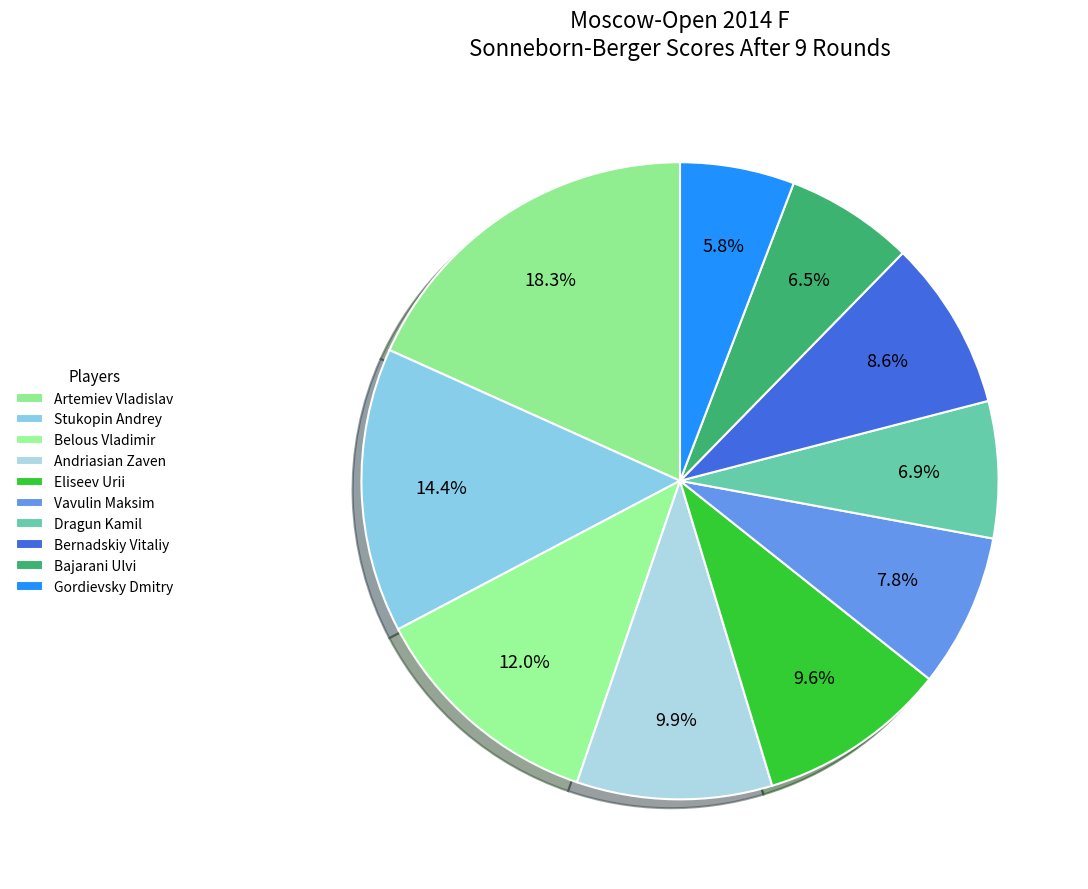

To the nearest percent, what is the combined percentage of Dragun Kamil and Stukopin Andrey?

21%